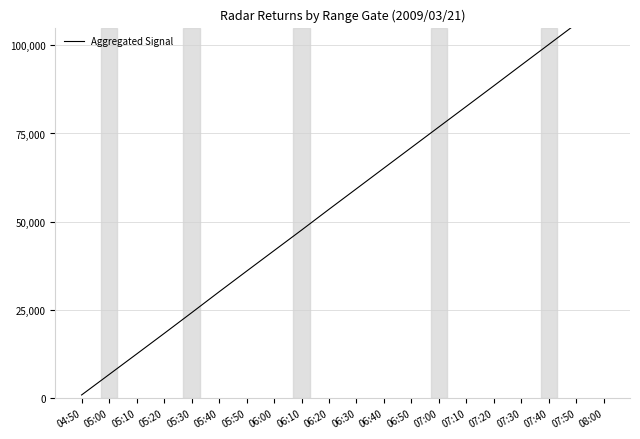

Count the number of data series in this chart.

1